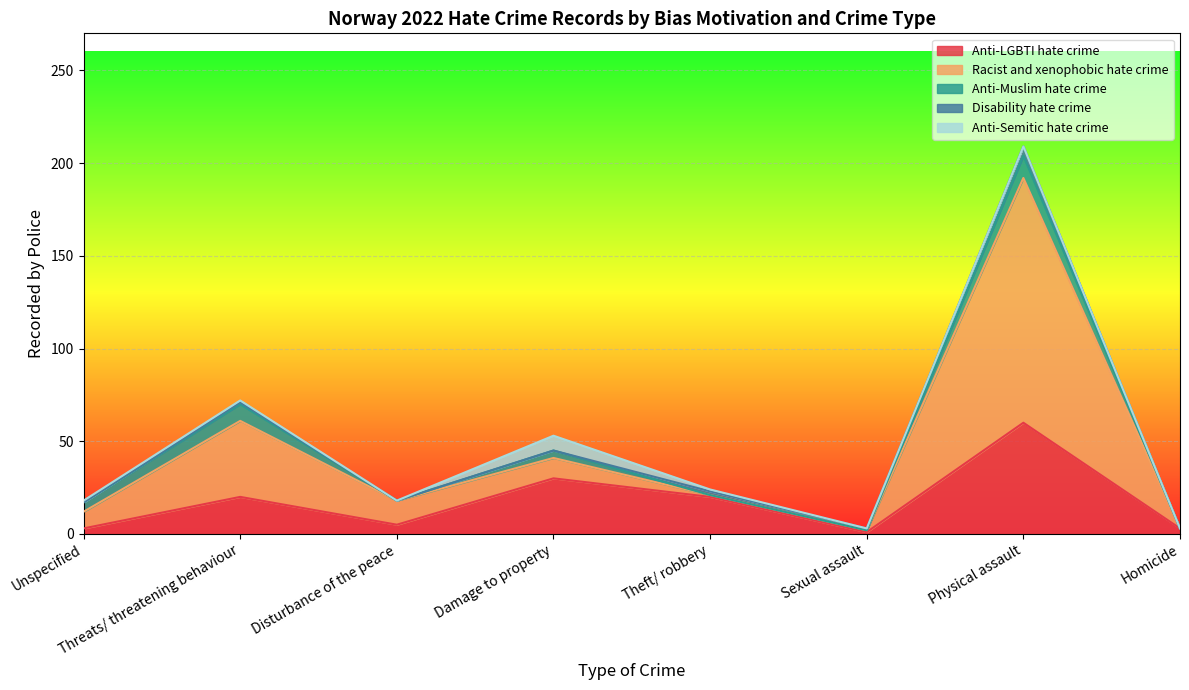

At how many categories does at least one series exceed 119?

1